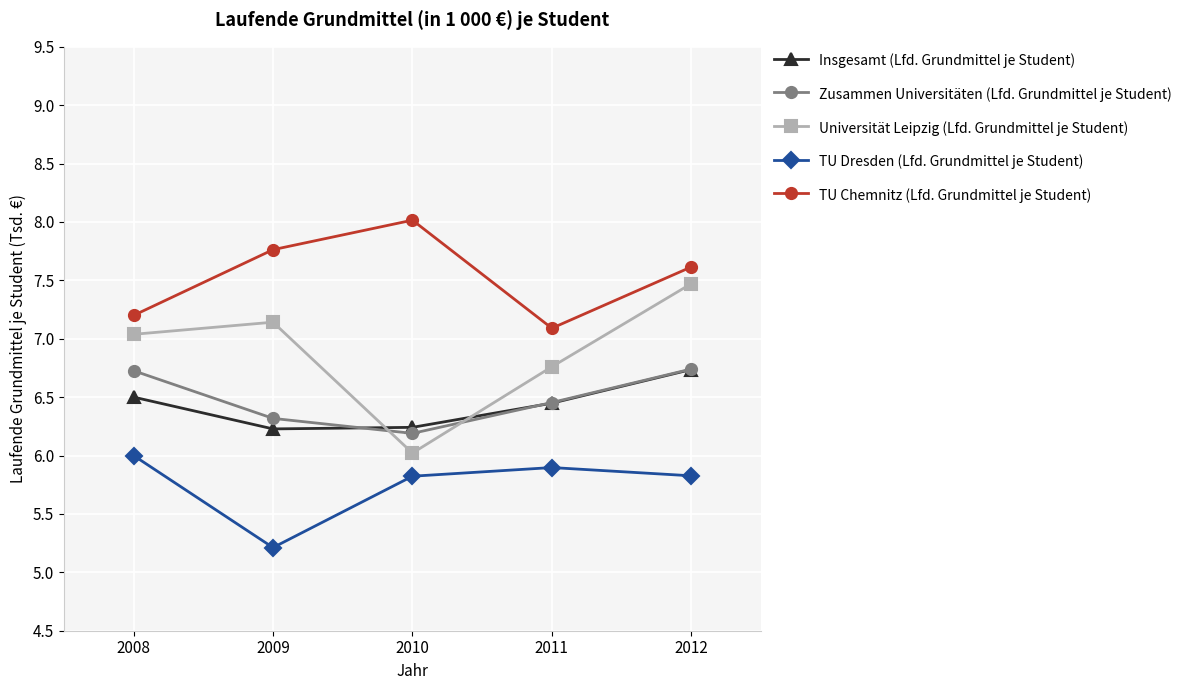

What is the value of the Zusammen Universitäten (Lfd. Grundmittel je Student) point at the 1st from the left?

6.7